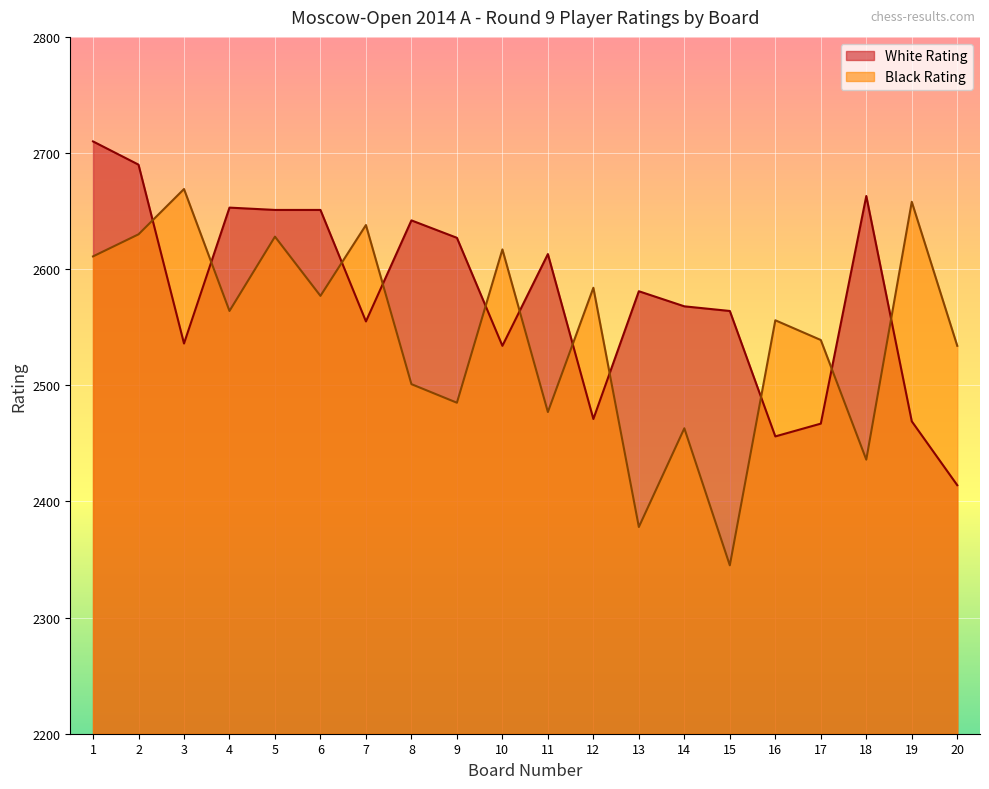

How many interior local valleys does the White Rating series have?

5